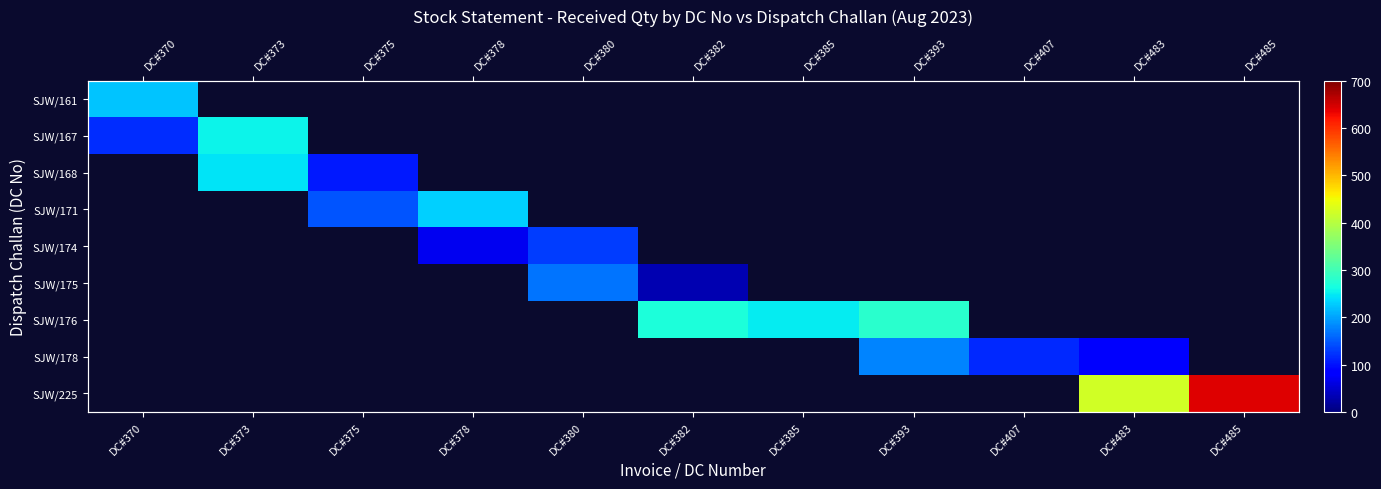

Which series has the largest total across all categories?

SJW/225